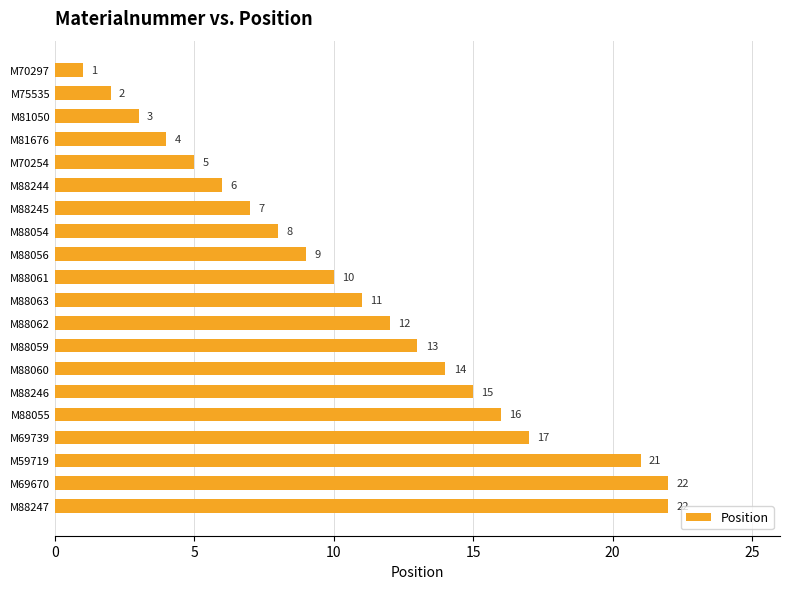

How many categories are shown in the chart?

20